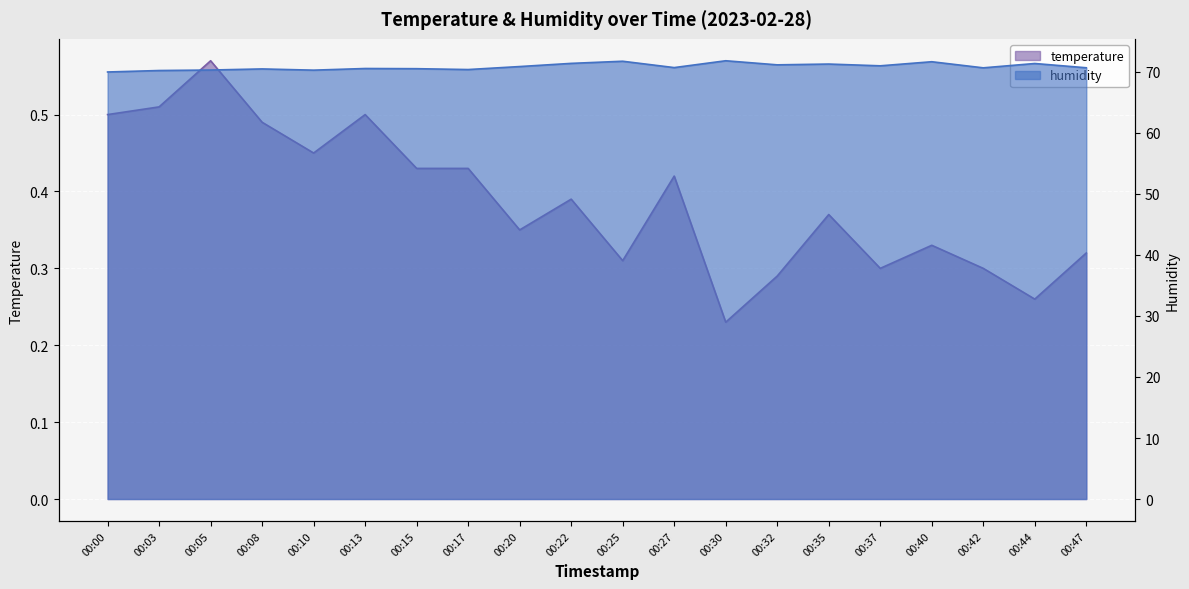

What are all the series names shown in the legend?

temperature, humidity